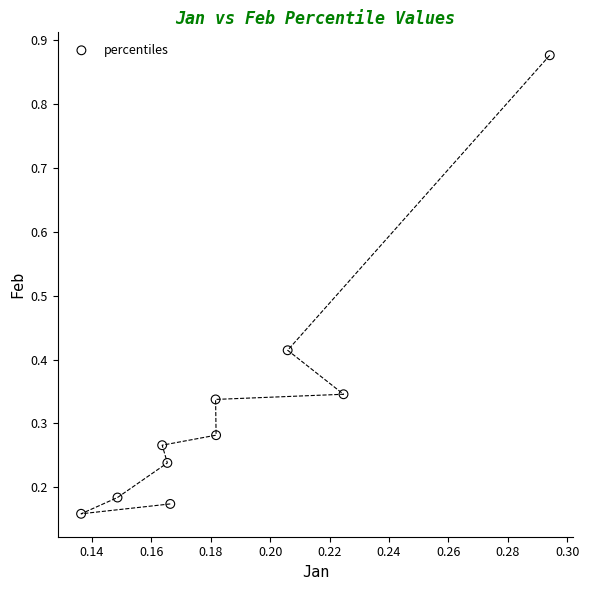

What is the range of Y values (max minus min)?

0.7